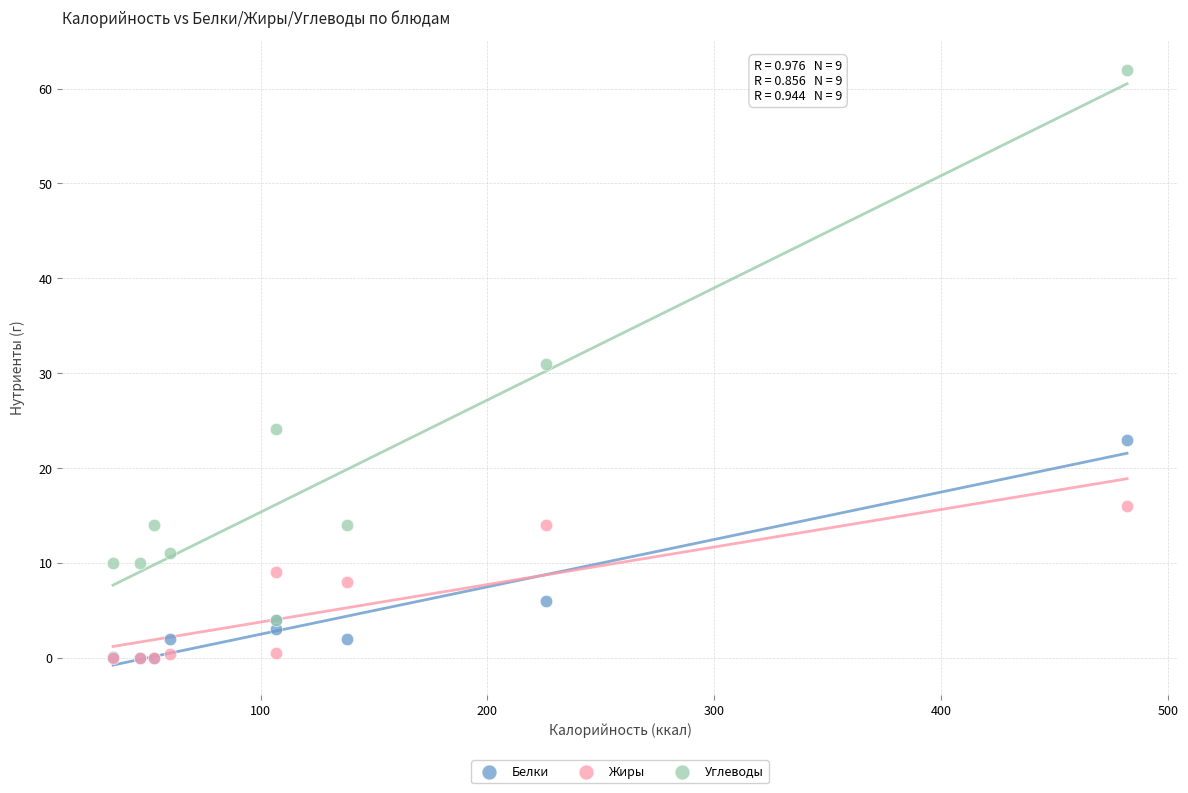

Which series has the widest spread of Y values?

Углеводы